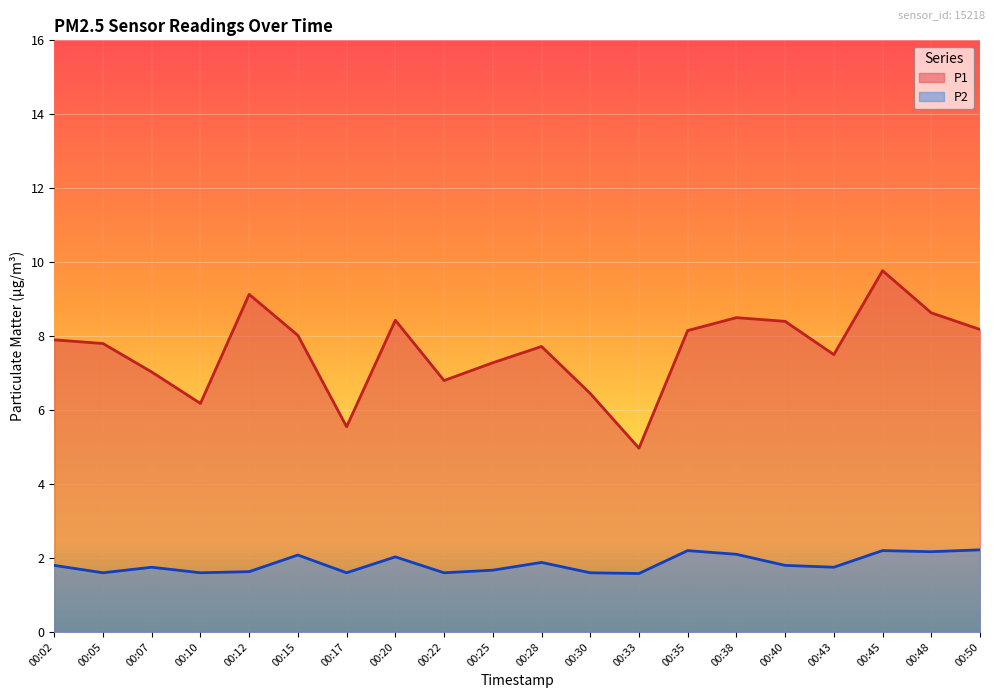

Where is the first local maximum for P2?

00:07